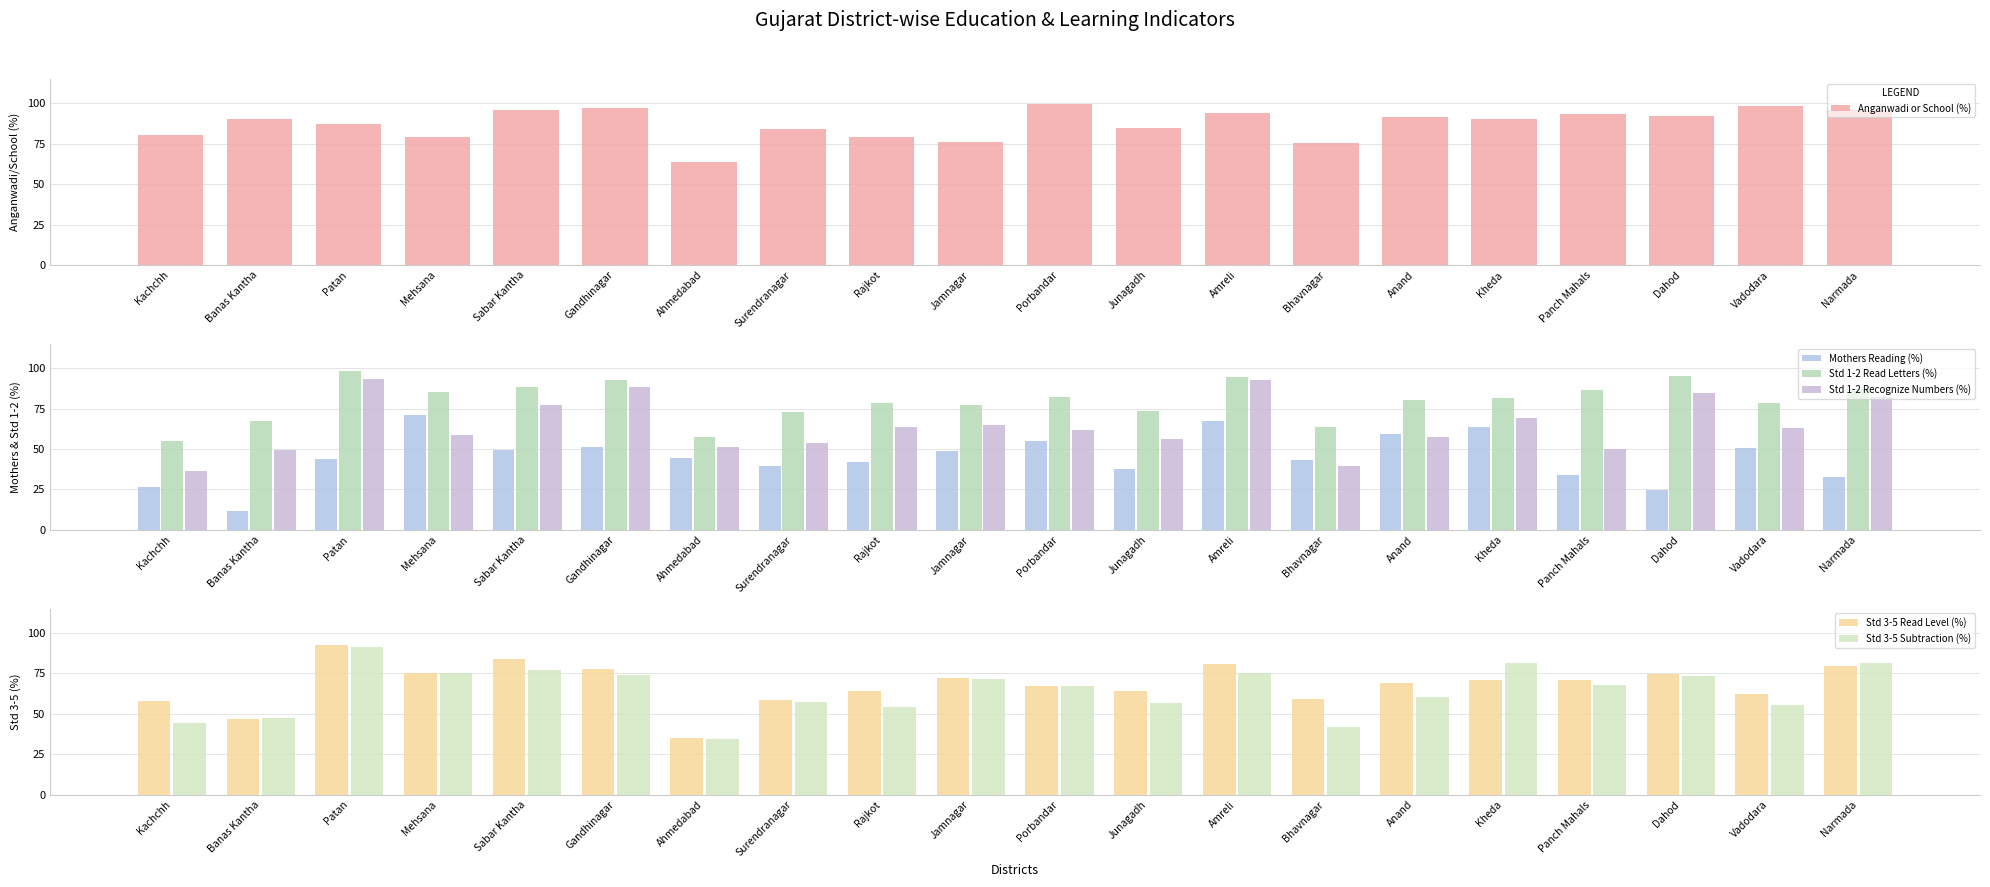

What is the average value of the Std 3-5 Read Level (%) series?

68.1